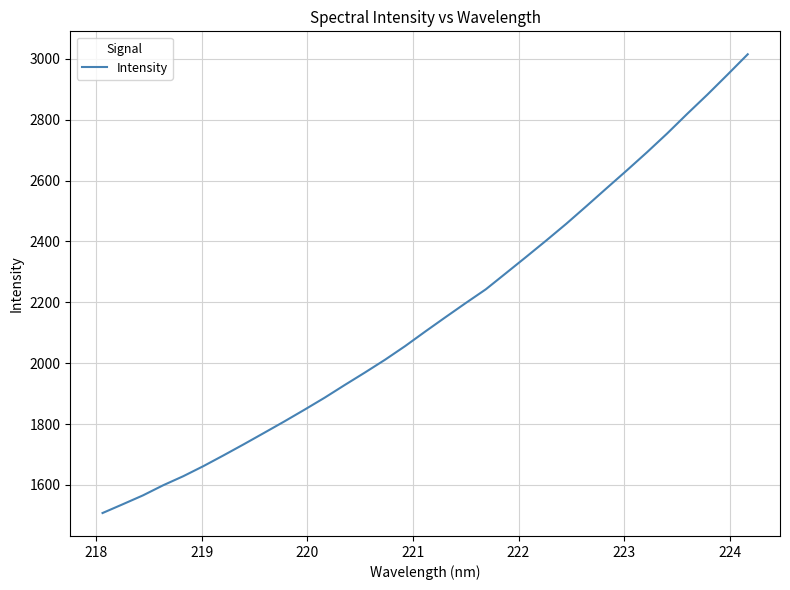

What is the smallest value displayed?

1507.6